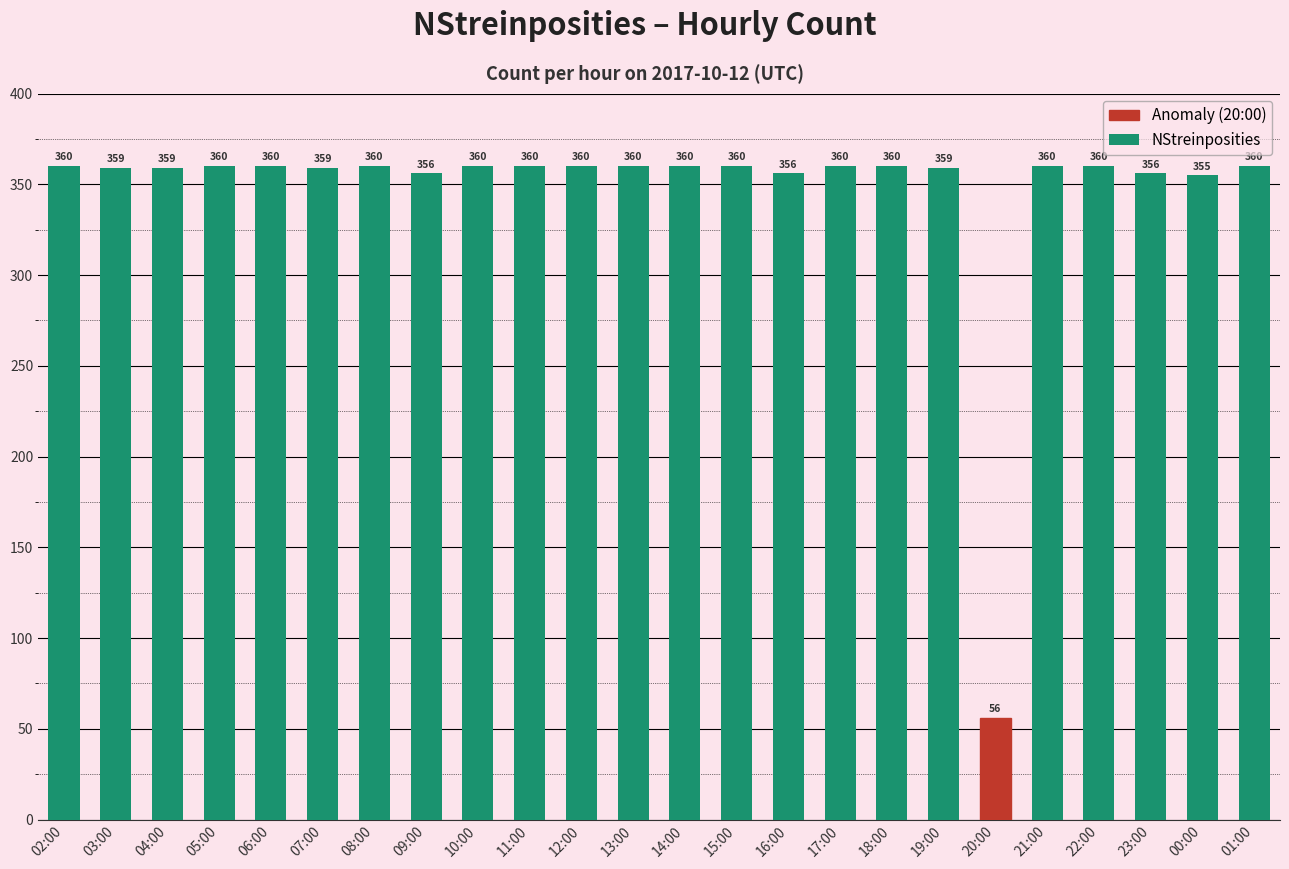

What is the average value?

346